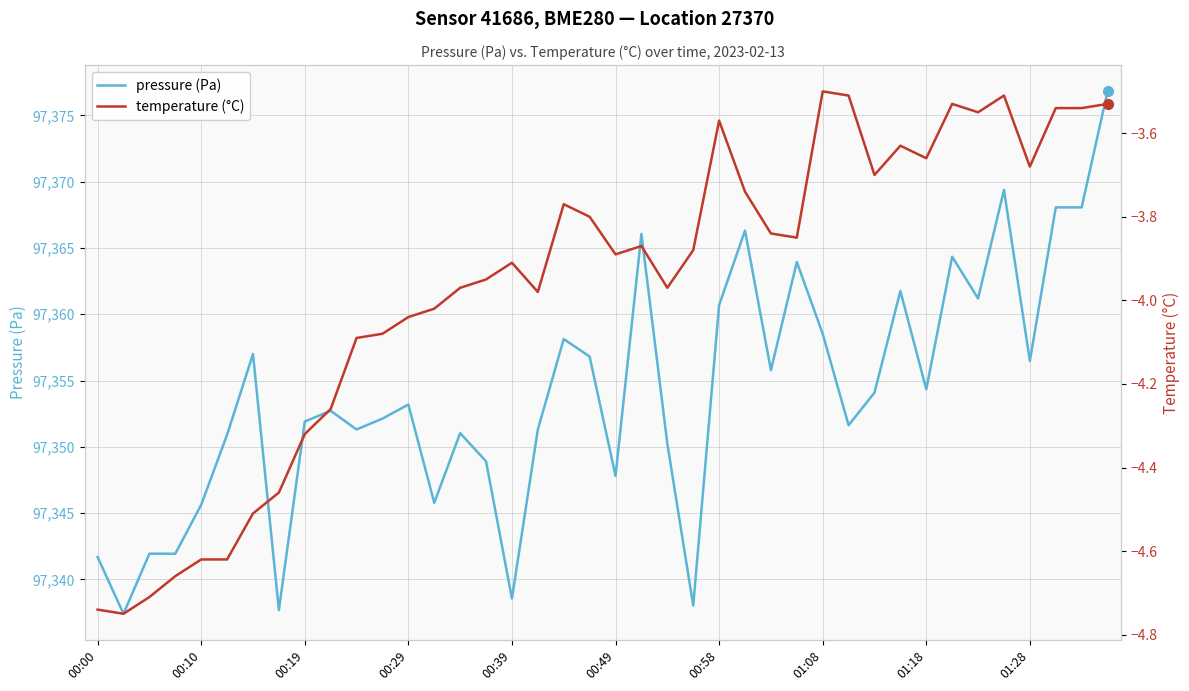

The pressure (Pa) series shows 97351.9 at 00:19. True or false?

True